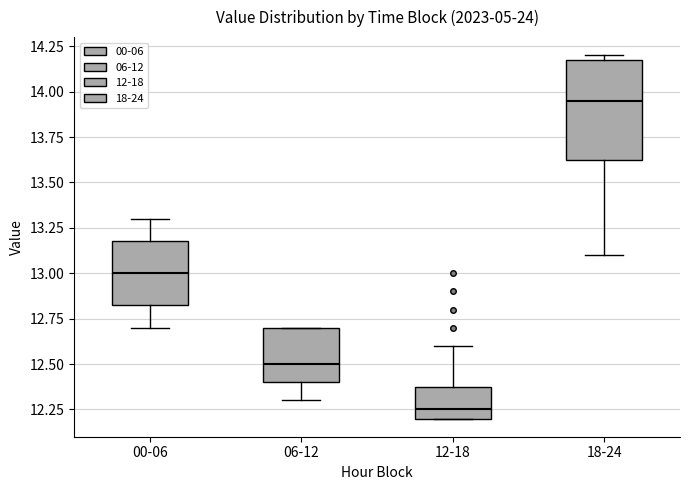

Which box is the tallest, from its lower edge to its upper edge?

18-24